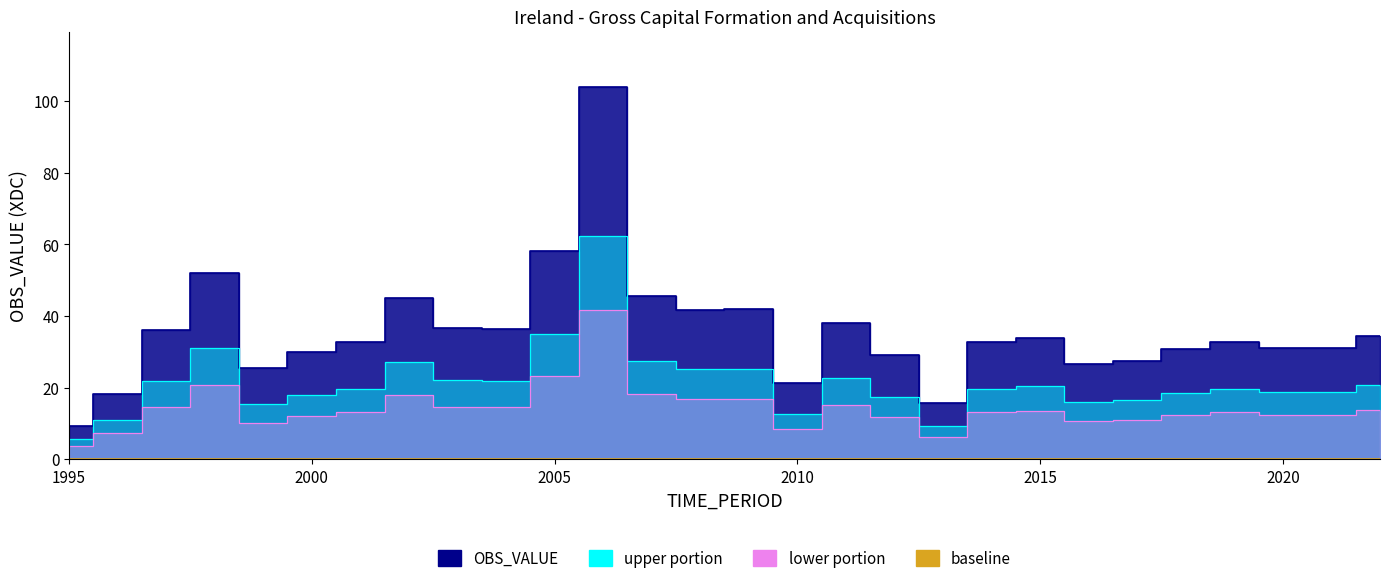

What is the approximate value at 2016?

26.4